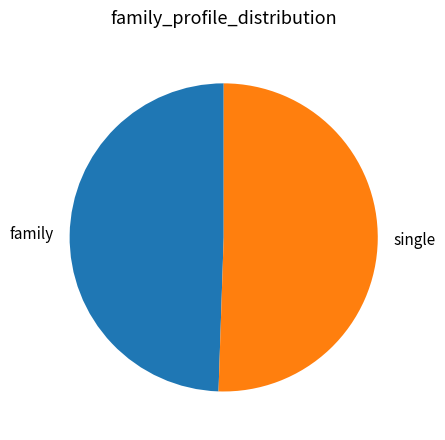

Which category has the biggest portion of the pie?

single